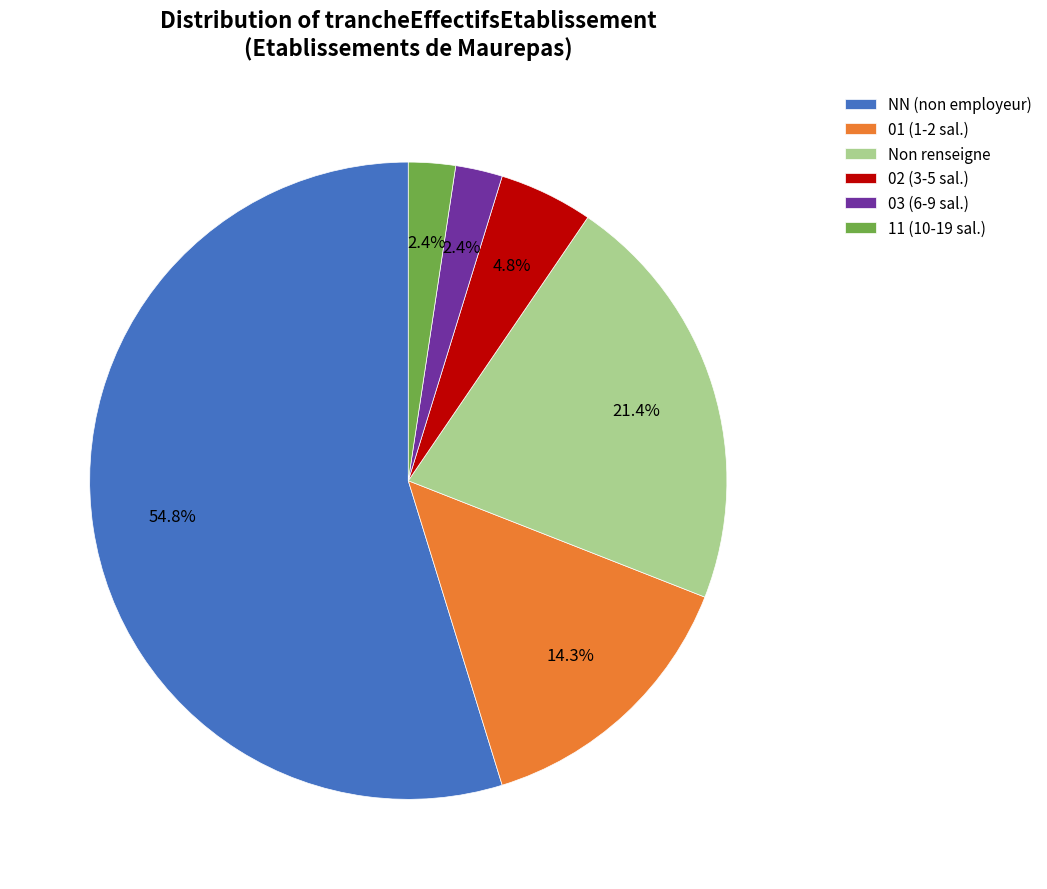

To the nearest percent, what is the average slice percentage?

17%